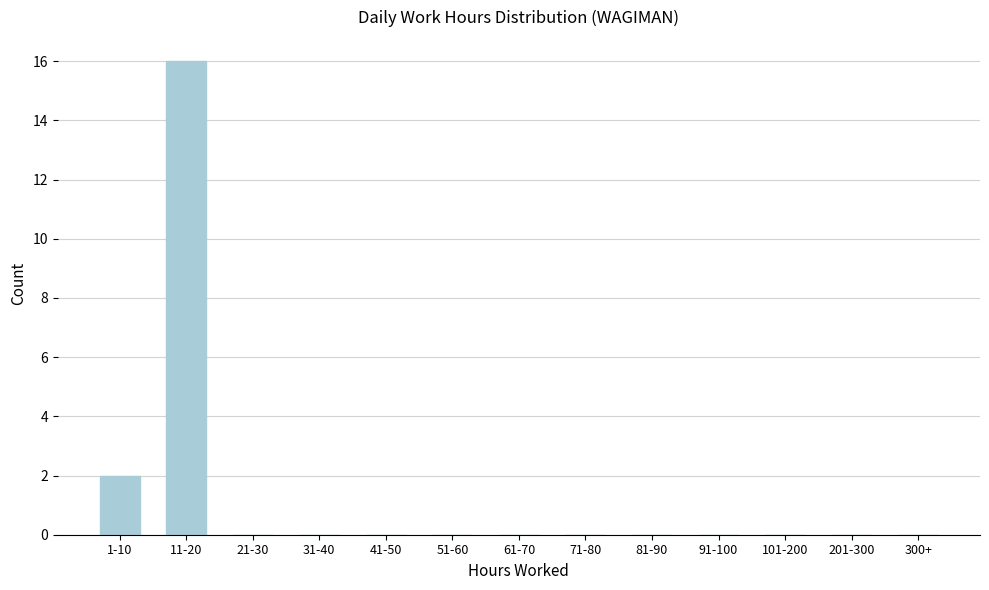

Reading left to right, extract all data points from this chart.

1-10=2	11-20=16	21-30=0	31-40=0	41-50=0	51-60=0	61-70=0	71-80=0	81-90=0	91-100=0	101-200=0	201-300=0	300+=0